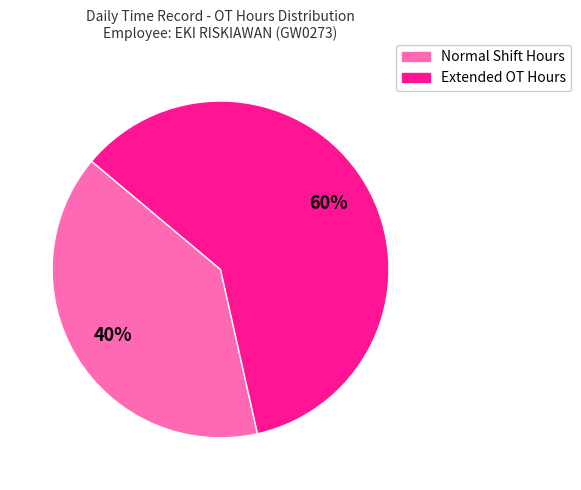

Is there a majority slice in this chart?

Yes